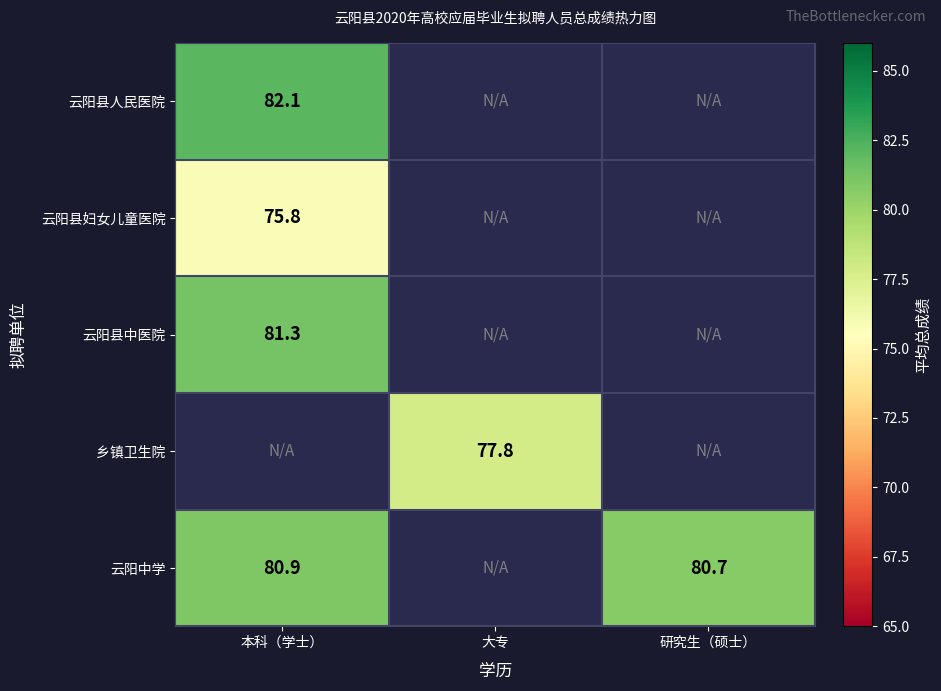

How many series are shown in this chart?

5